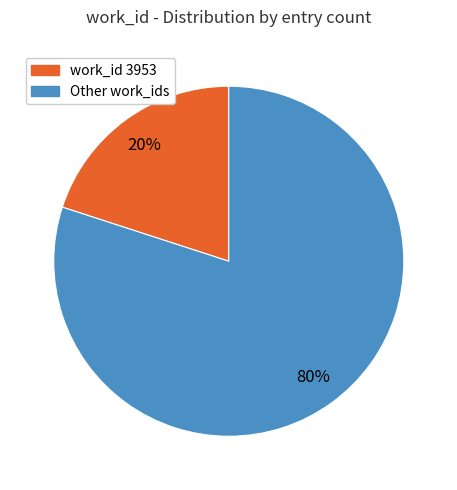

Which has a higher value, work_id 3953 or Other work_ids?

Other work_ids